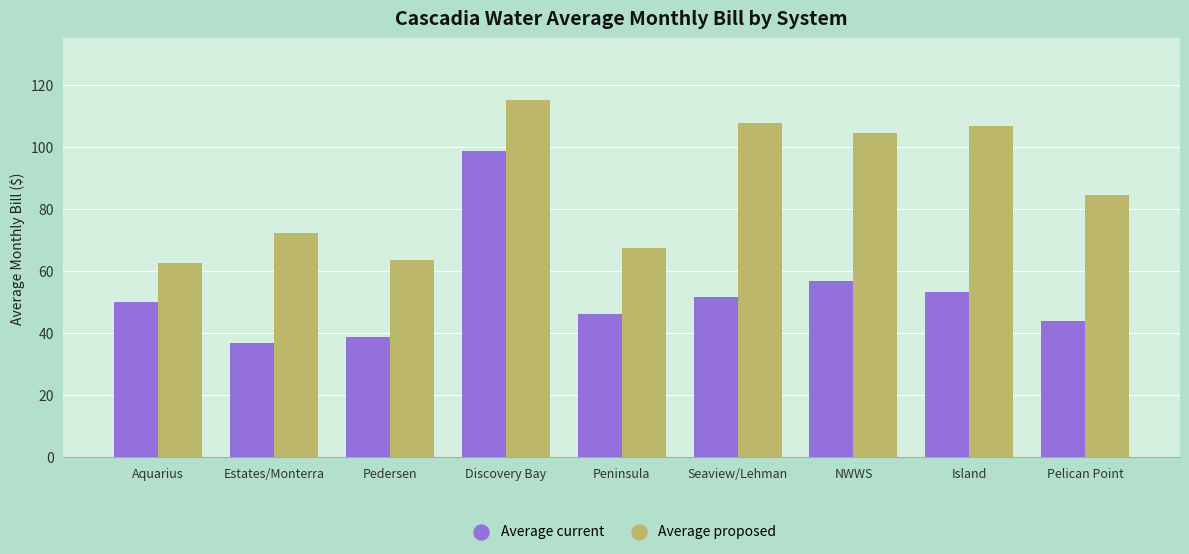

Which series has the largest total across all categories?

Average proposed